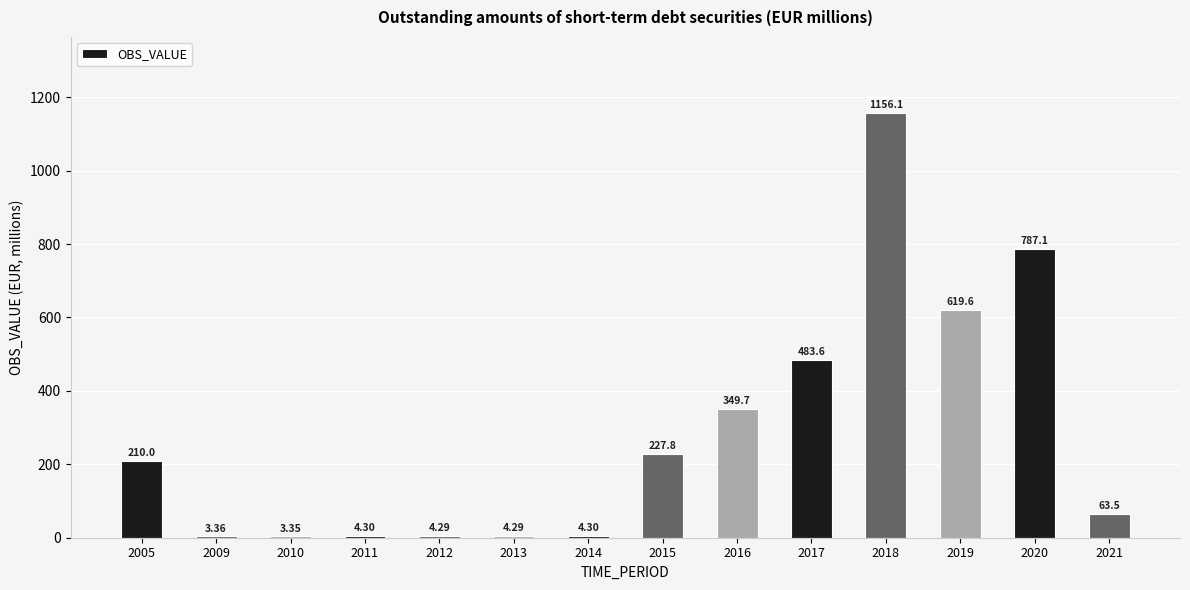

What is the change in value from 2012 to 2019?

+615.3